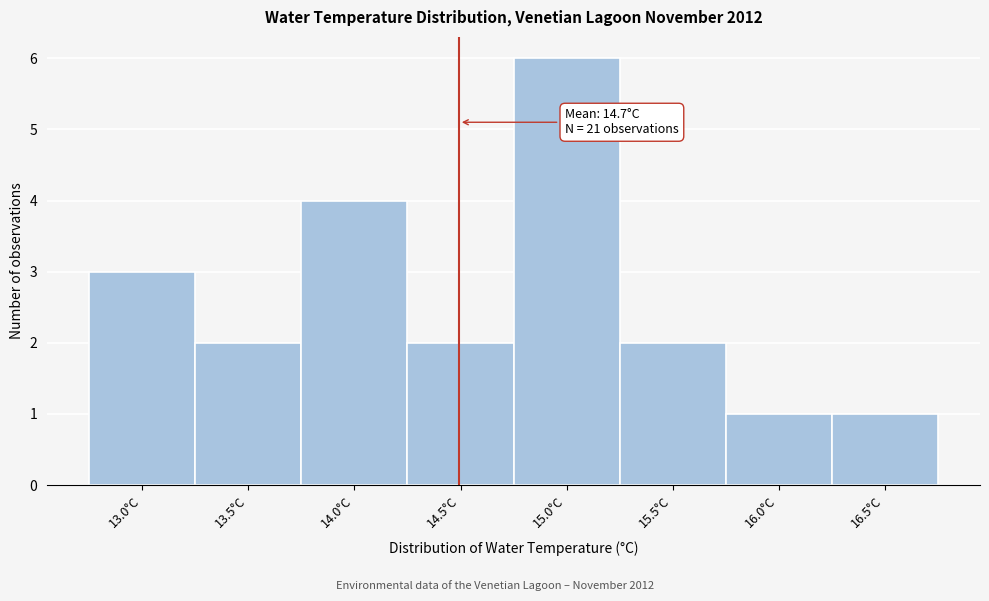

Reading left to right, what are all the values shown in this chart?

3	2	4	2	6	2	1	1